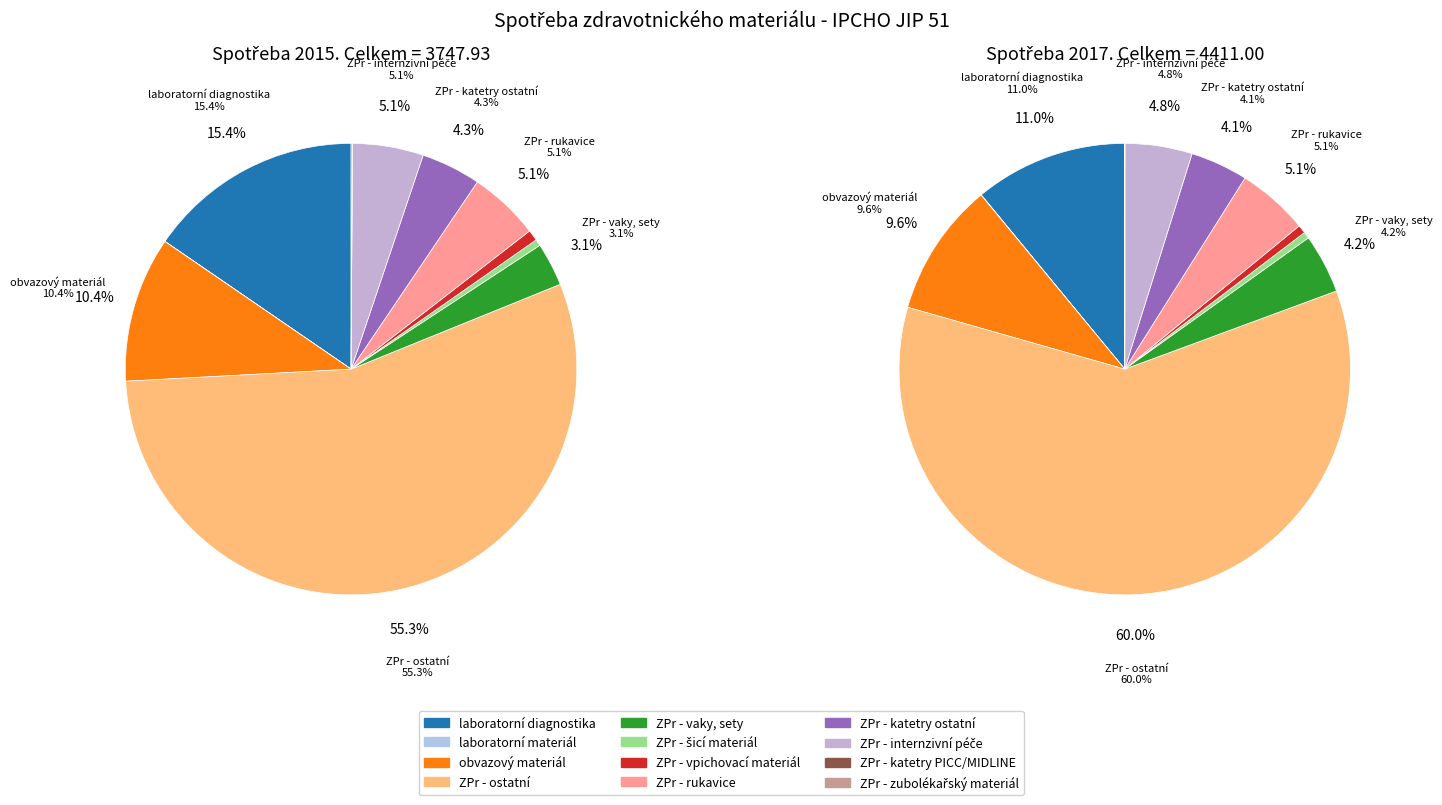

To the nearest percent, what portion does 2 represent?

10%